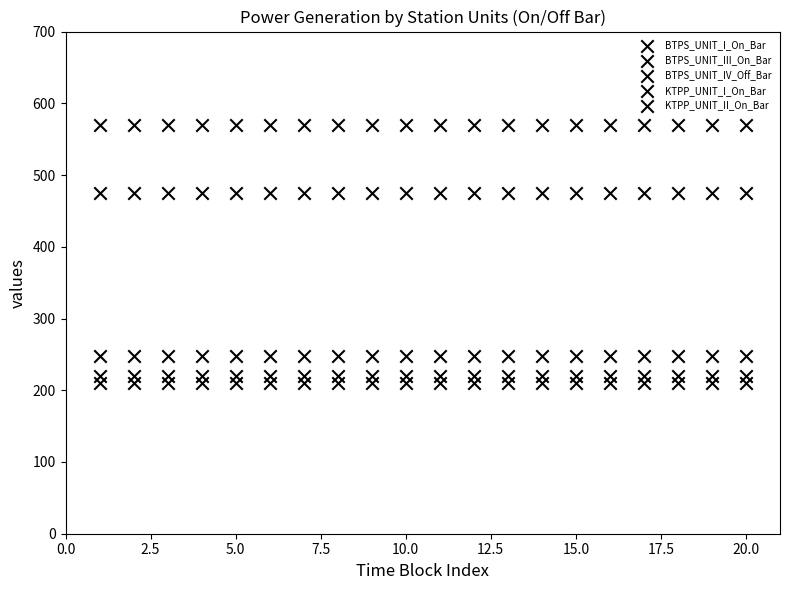

Count the number of points in this scatter plot.

100